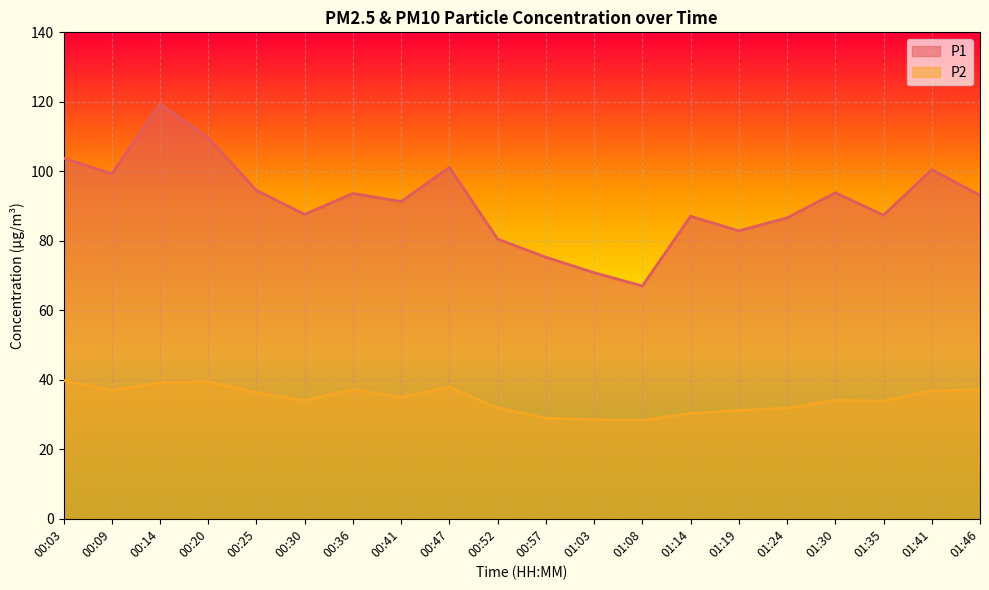

How many lines are shown in the chart?

2